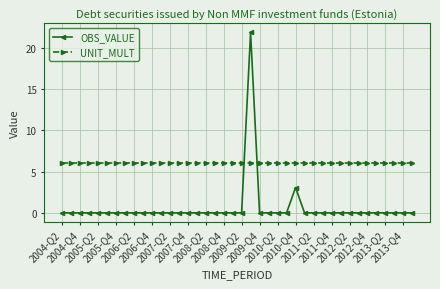

Which series has the largest range (max minus min)?

OBS_VALUE